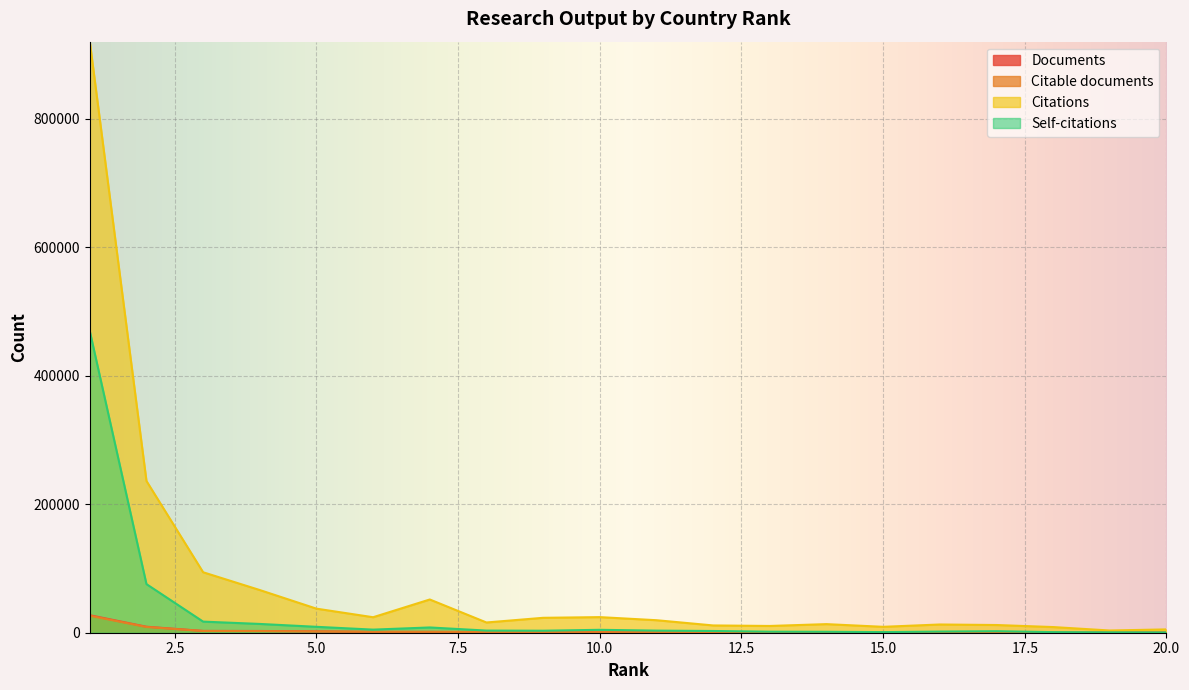

Reading left to right, list all the values displayed in this chart.

Documents: 27278	9321	2783	2721	2097	1353	1335	1140	811	752	715	620	476	419	410	407	392	322	263	250
Citable documents: 26399	8933	2722	2569	2069	1343	1311	1125	798	744	707	608	463	411	404	400	387	318	262	248
Citations: 920290	236279	94151	66451	37475	24124	51743	15941	23218	24287	19485	11336	10526	13375	9195	12811	12000	8822	3452	5182
Self-citations: 469523	75694	17286	13675	9196	4820	8194	3332	3128	4527	3281	2697	1613	1472	961	1789	2362	926	574	449